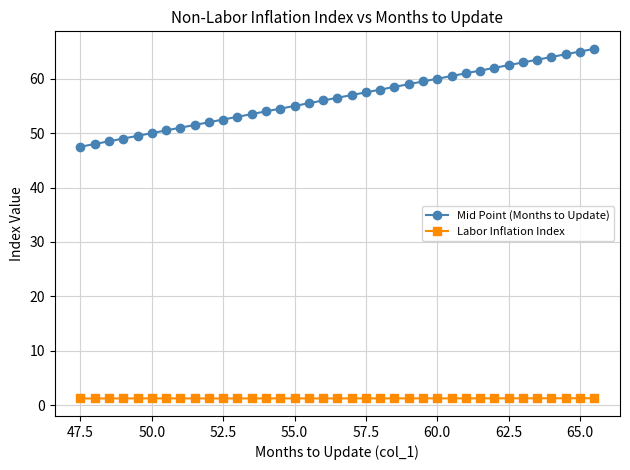

Rank the series by their maximum value, from highest to lowest.

Mid Point (Months to Update), Labor Inflation Index